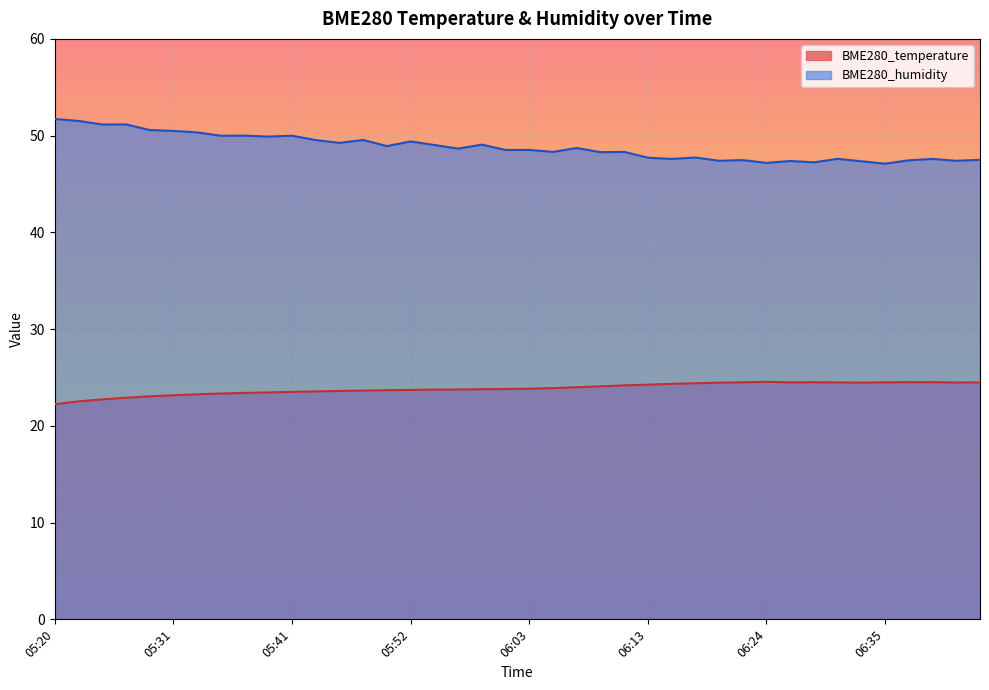

What is the label of the 31st point from the left?

06:24